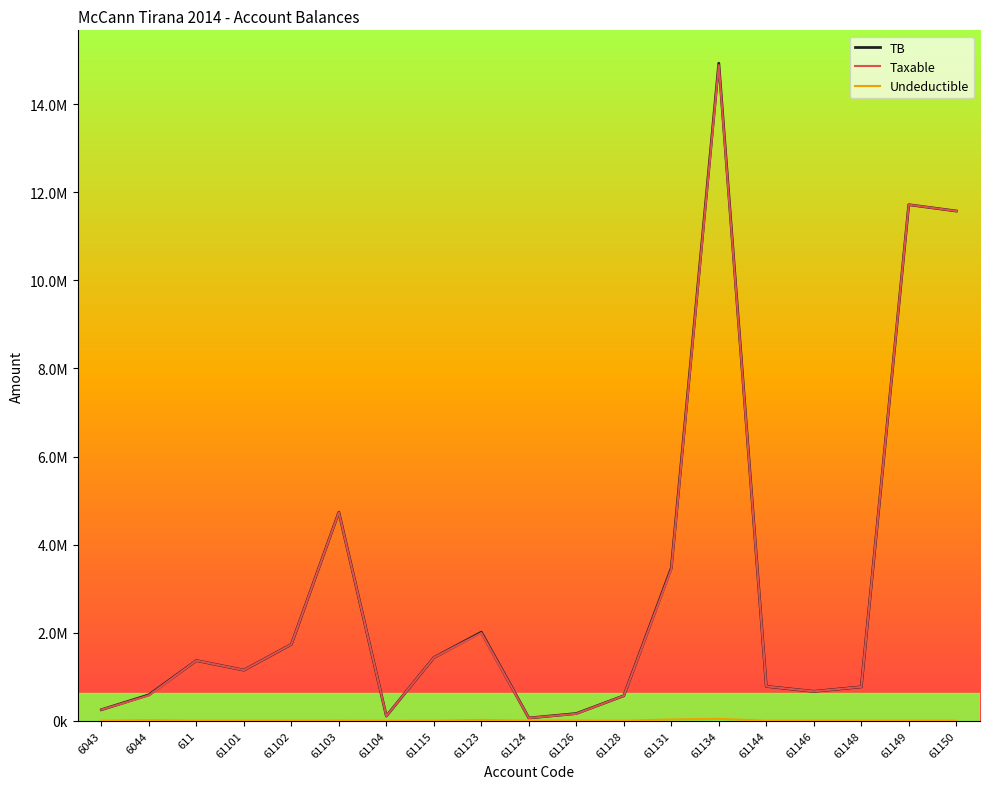

At which label does Undeductible reach its peak?

61134